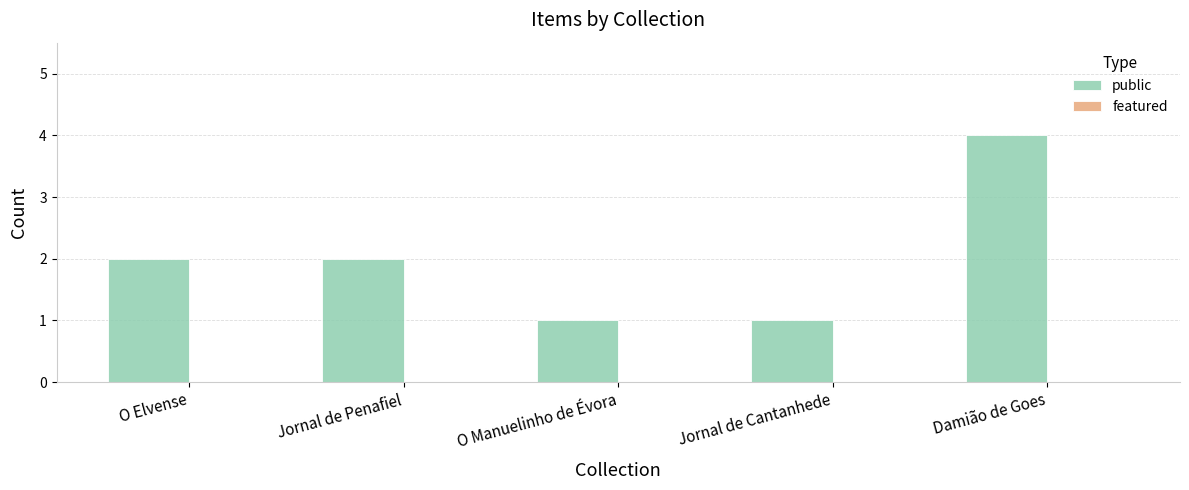

What is the maximum value shown in the chart?

4